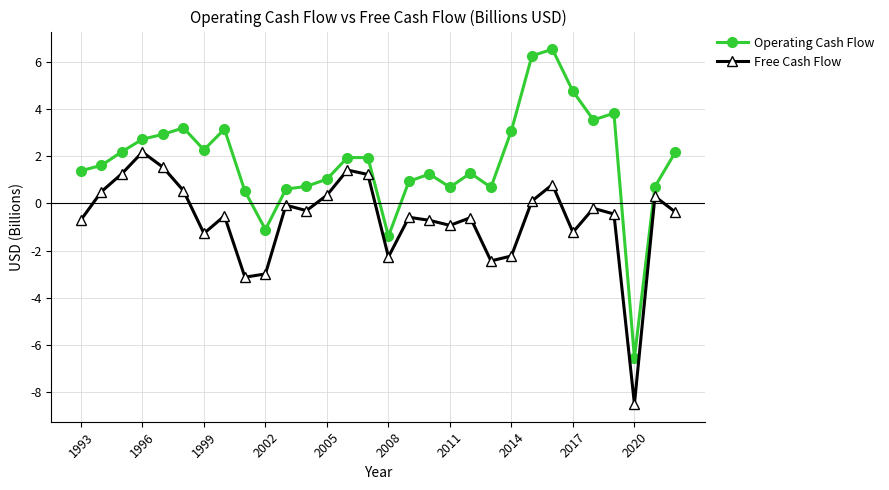

What is the difference between the maximum and minimum values in the Operating Cash Flow series?

13.1